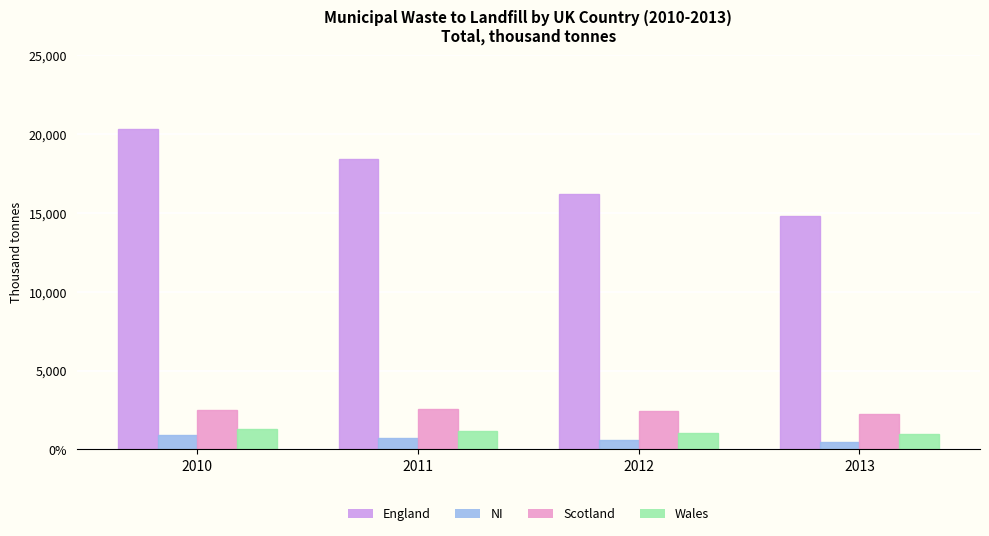

What are all the series names shown in the legend?

England, NI, Scotland, Wales